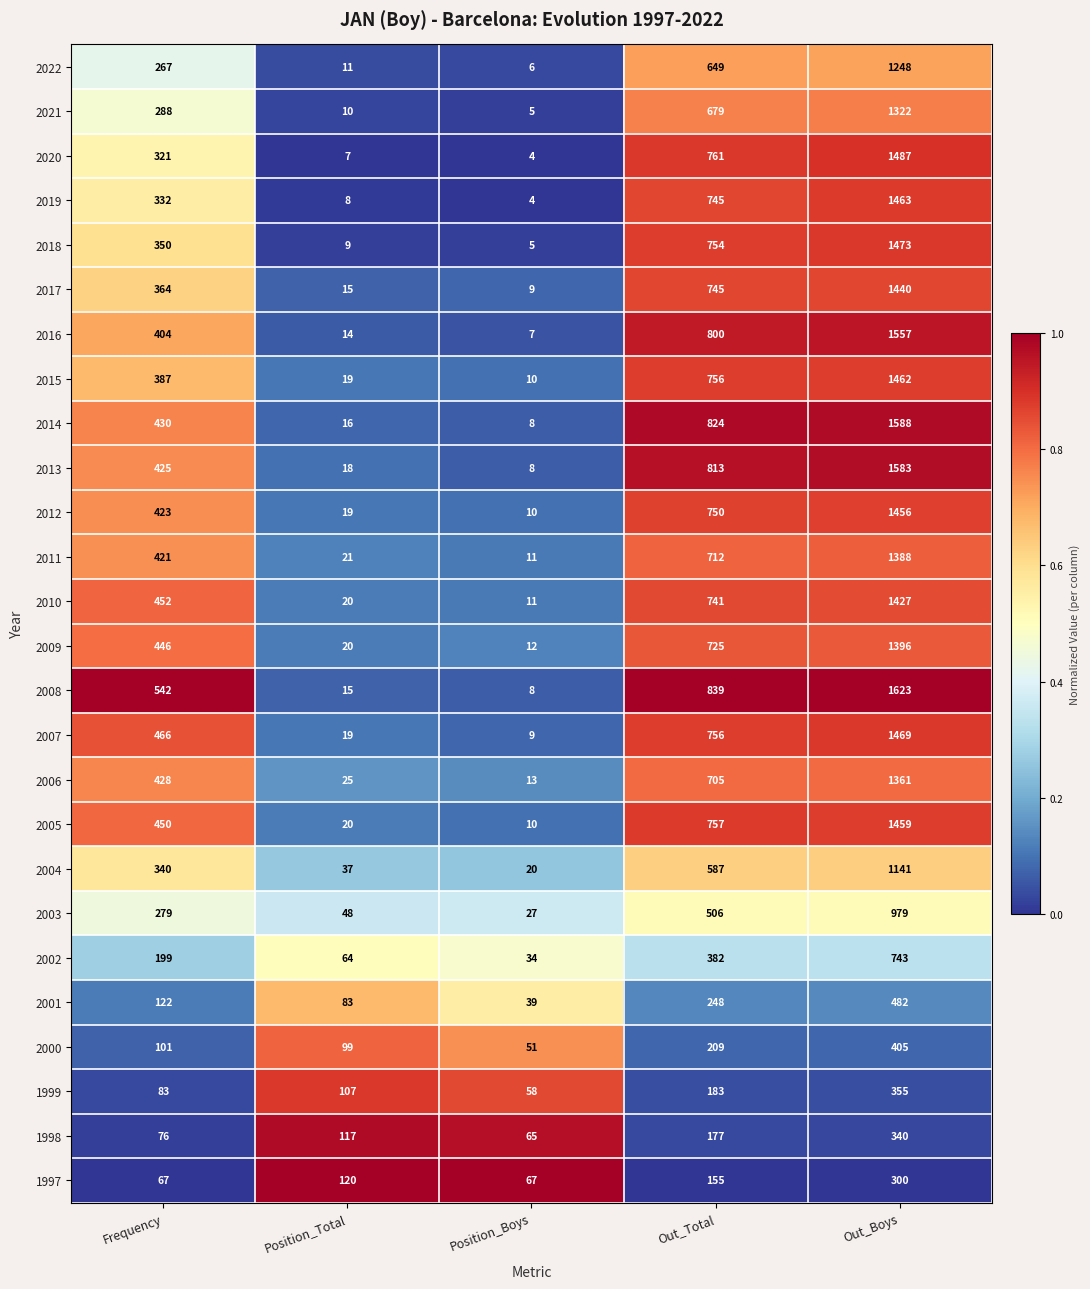

At which category is the sum across all series the highest?

Out_Boys